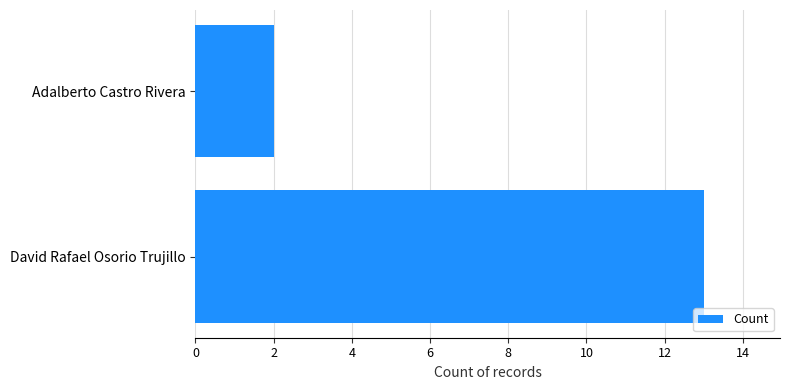

The chart shows a value of 2 at Adalberto Castro Rivera. True or false?

True